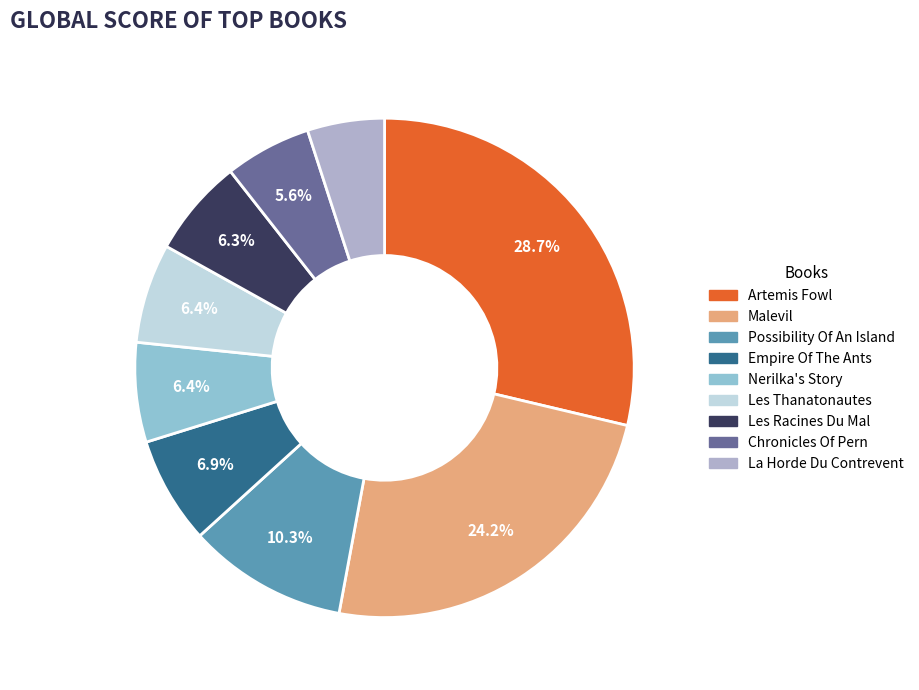

Is there a majority slice in this chart?

No